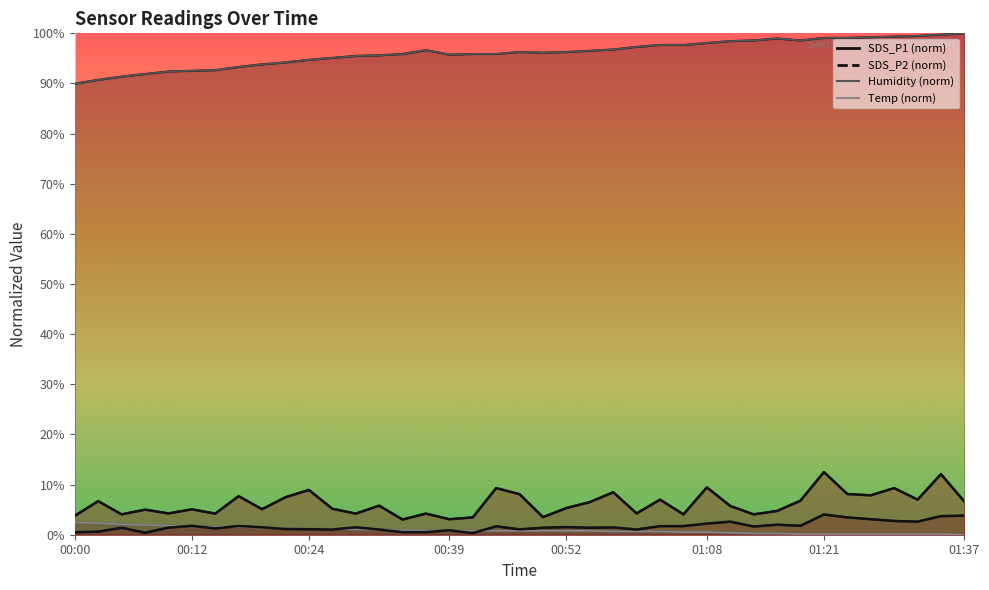

What position from the right is 01:34?

2